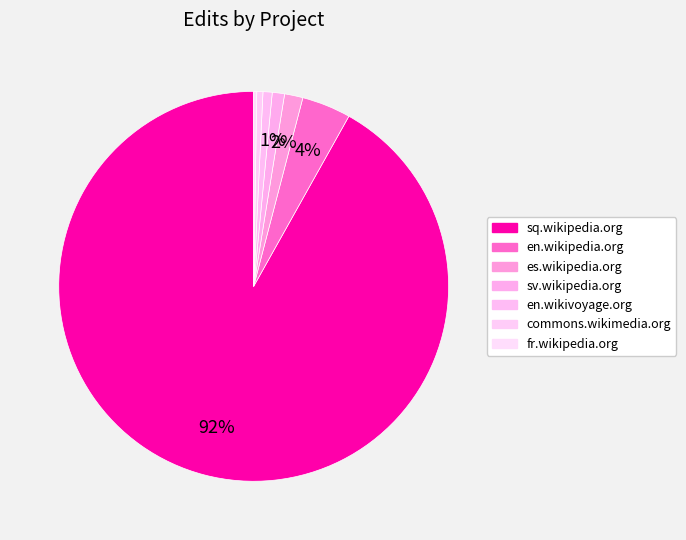

Which slice represents more than half of the pie?

sq.wikipedia.org